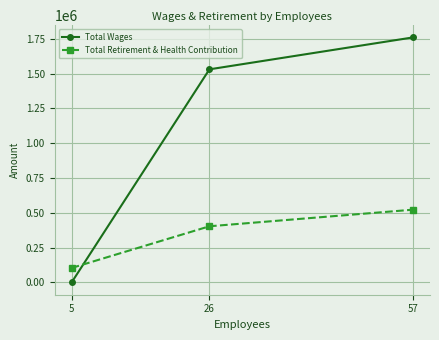

Is the value of Total Wages at 57 greater than the value of Total Retirement & Health Contribution at 5?

Yes